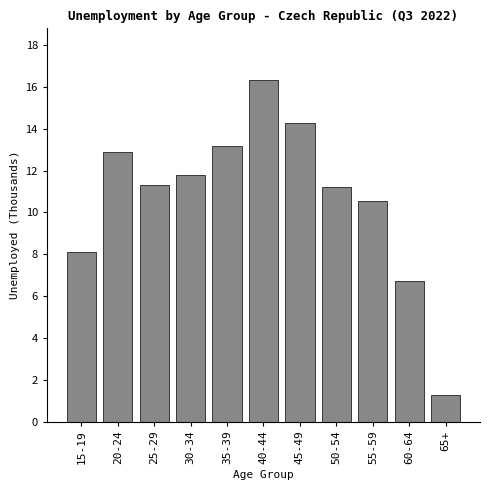

Reading left to right, list all the values displayed in this chart.

15-19=8.1	20-24=12.9	25-29=11.3	30-34=11.8	35-39=13.2	40-44=16.3	45-49=14.3	50-54=11.2	55-59=10.6	60-64=6.7	65+=1.3